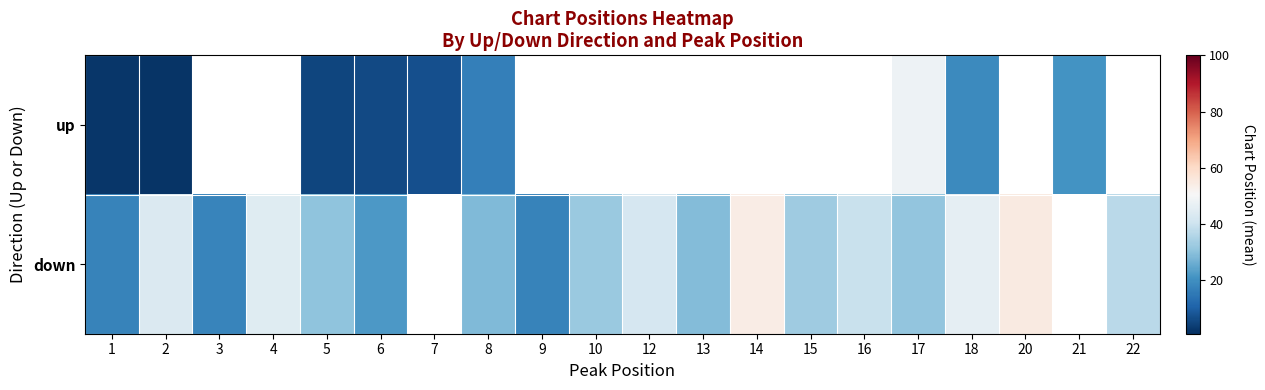

The value of down at 12 is 42.0. True or false?

True